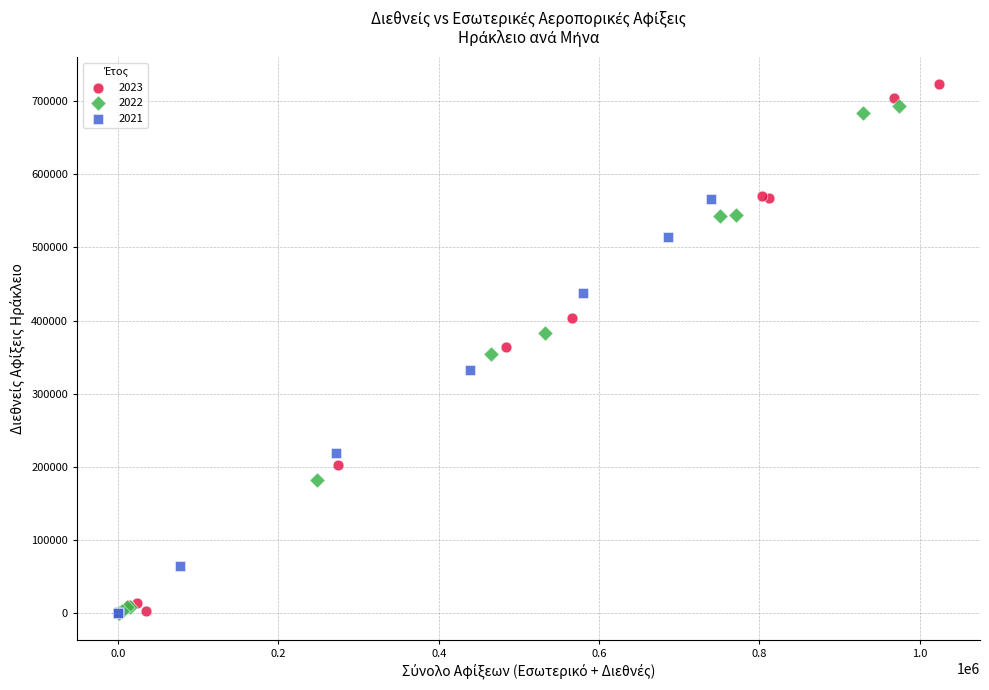

What are all the series names shown in the legend?

2023, 2022, 2021